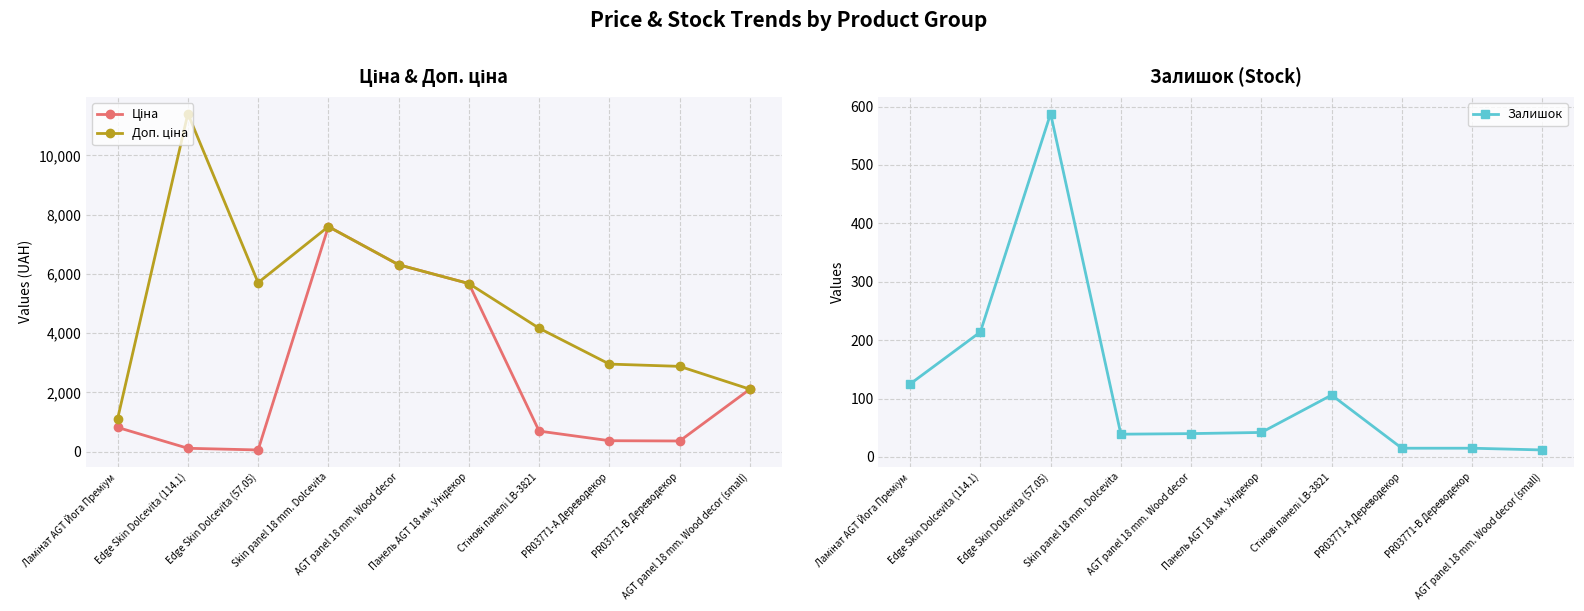

Is it true that Доп. ціна equals 1680.7 at PR03771-A Дереводекор?

False